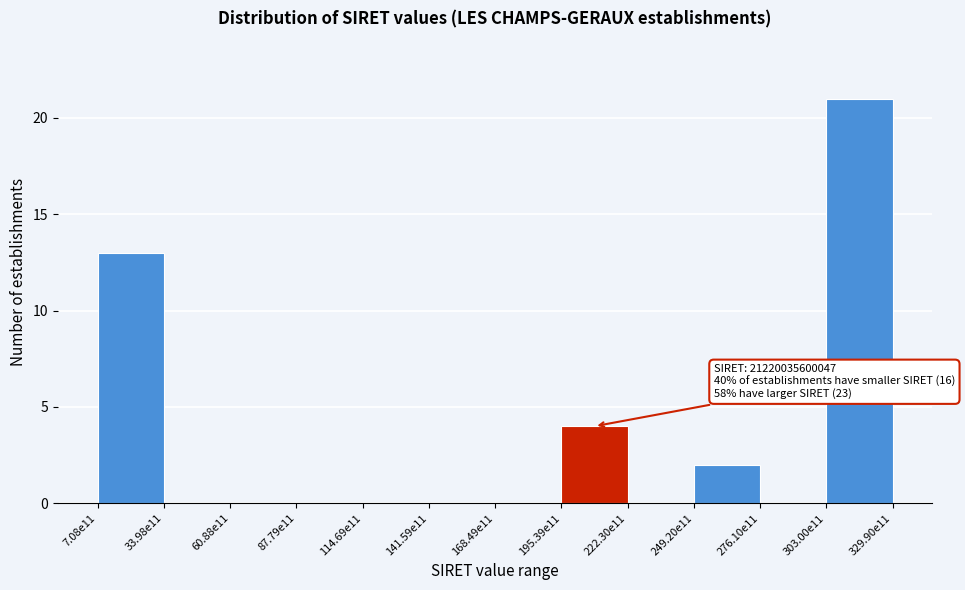

Reading left to right, what are all the values shown in this chart?

7.08e11=13	33.98e11=0	60.88e11=0	87.79e11=0	114.69e11=0	141.59e11=0	168.49e11=0	195.39e11=4	222.30e11=0	249.20e11=2	276.10e11=0	303.00e11=21